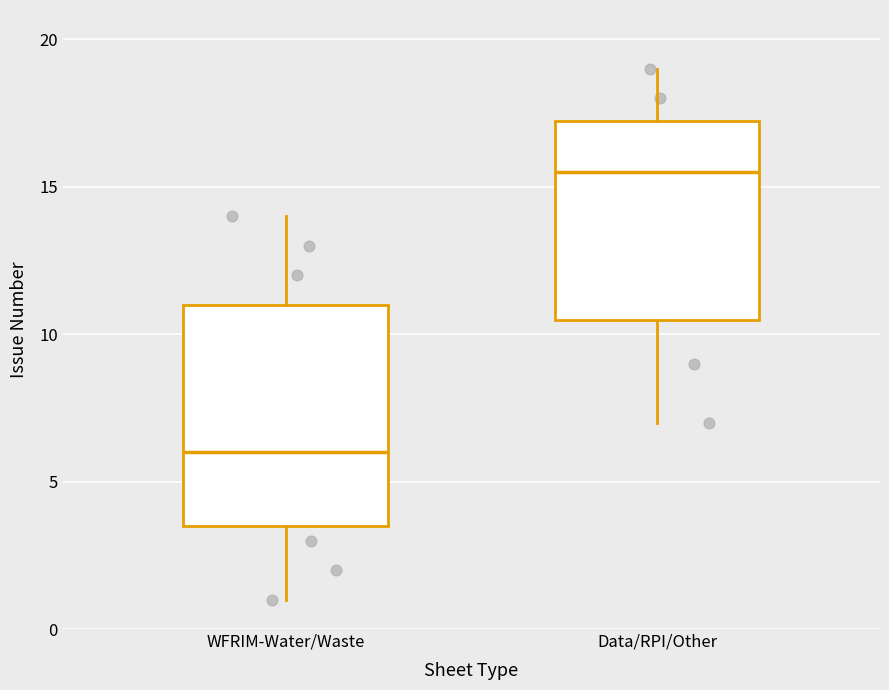

Comparing the boxes themselves (not the whiskers), which one is the tallest?

WFRIM-Water/Waste